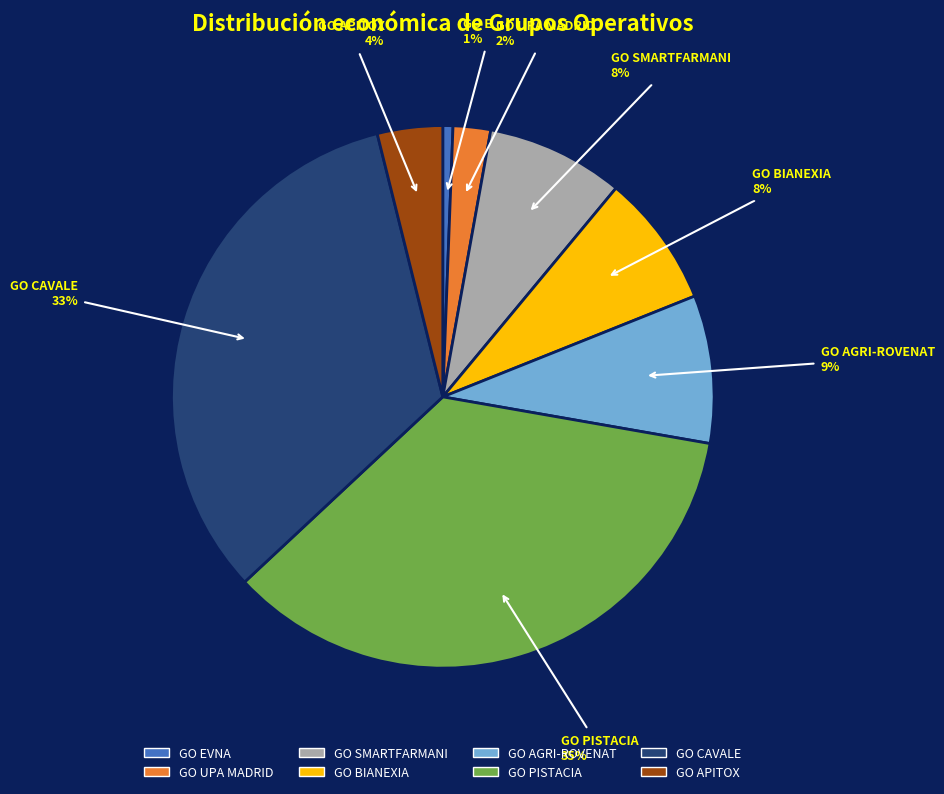

To the nearest percent, what is the average slice percentage?

12%